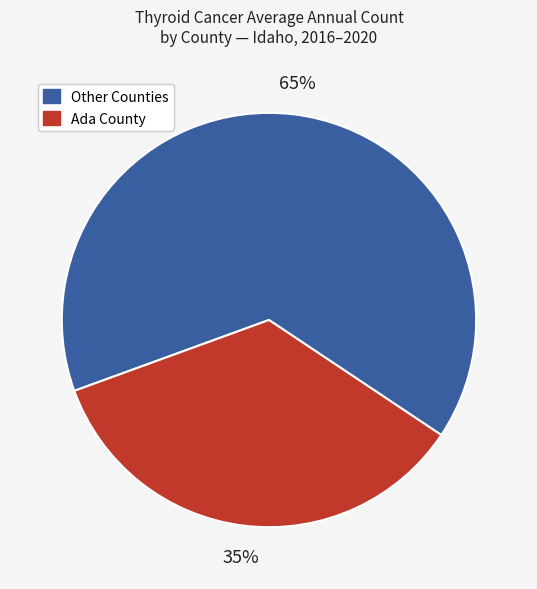

Does any single category account for the majority?

Yes